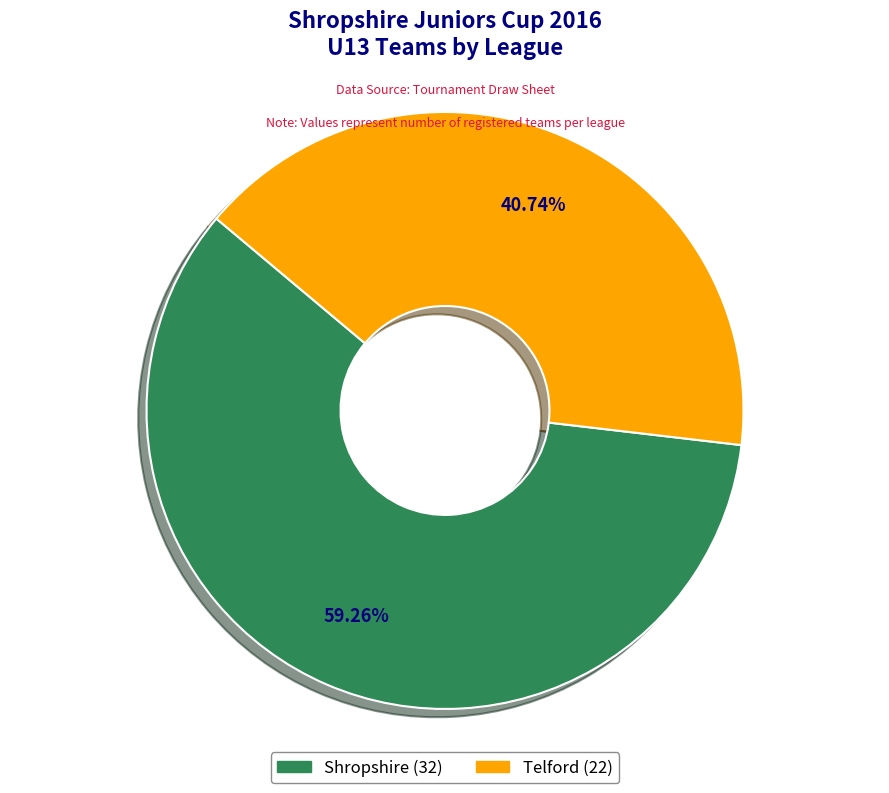

How many slices are in this pie chart?

2